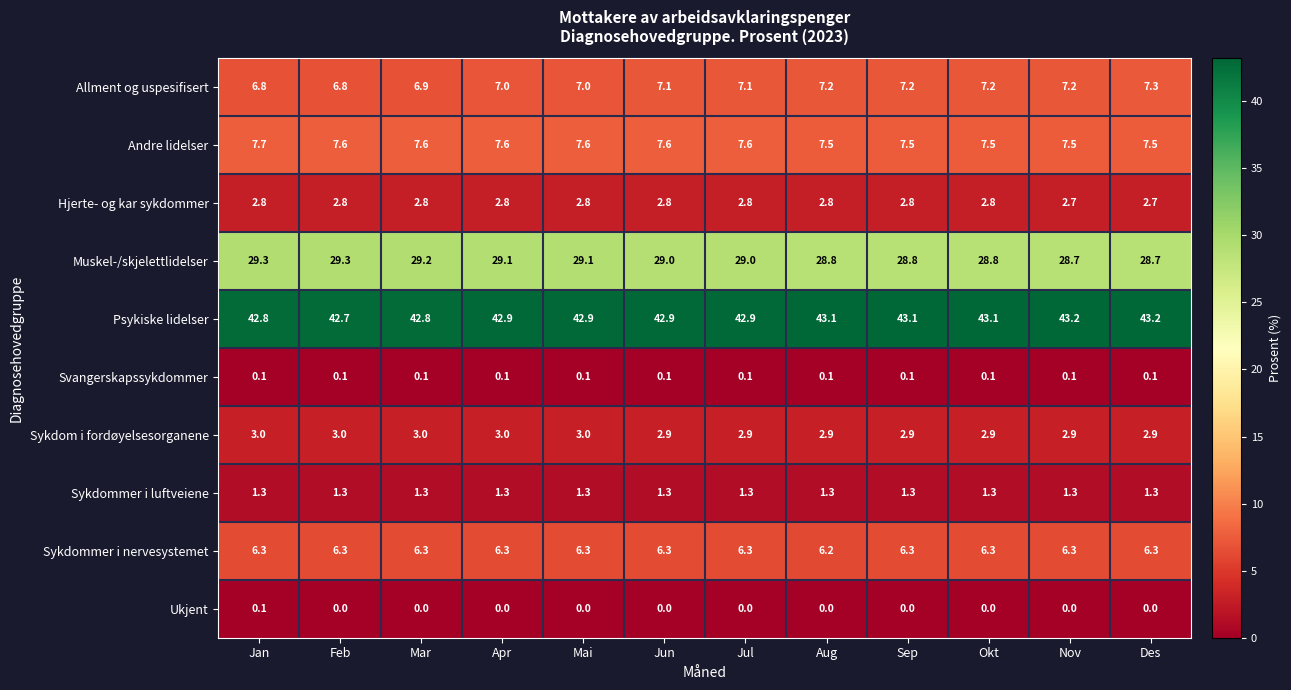

Between Mar and Nov, which series saw the biggest shift?

Muskel-/skjelettlidelser